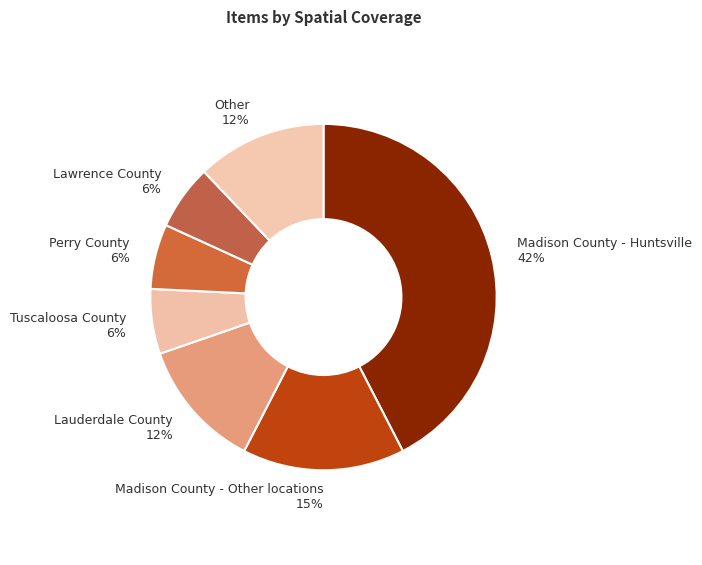

Combined, do Madison County - Other locations 15% and Madison County - Huntsville 42% account for over 50%?

Yes